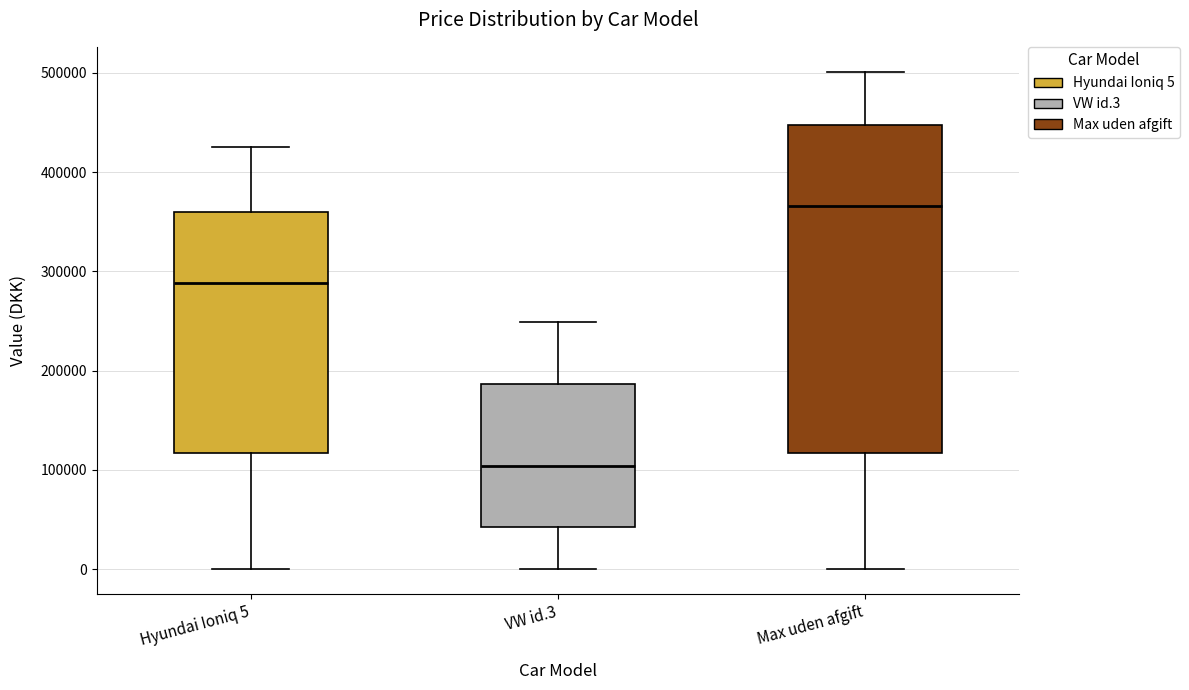

Reading left to right, read every box against the y-axis: the position of its median line, the range the box covers, and the ends of its whiskers. The values are not printed on the chart, so give them approximately, as read against the axis.

Hyundai Ioniq 5: median 290000, box 120000 to 360000, whiskers 0 to 420000
VW id.3: median 100000, box 40000 to 190000, whiskers 0 to 250000
Max uden afgift: median 370000, box 120000 to 450000, whiskers 0 to 500000